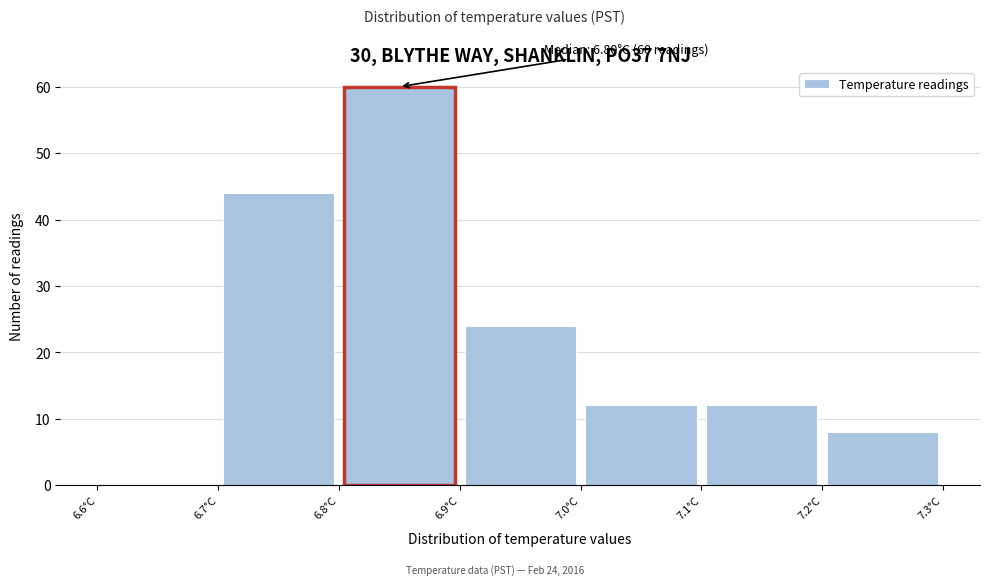

Which range on the x-axis has the tallest bar?

6.8 to 6.9